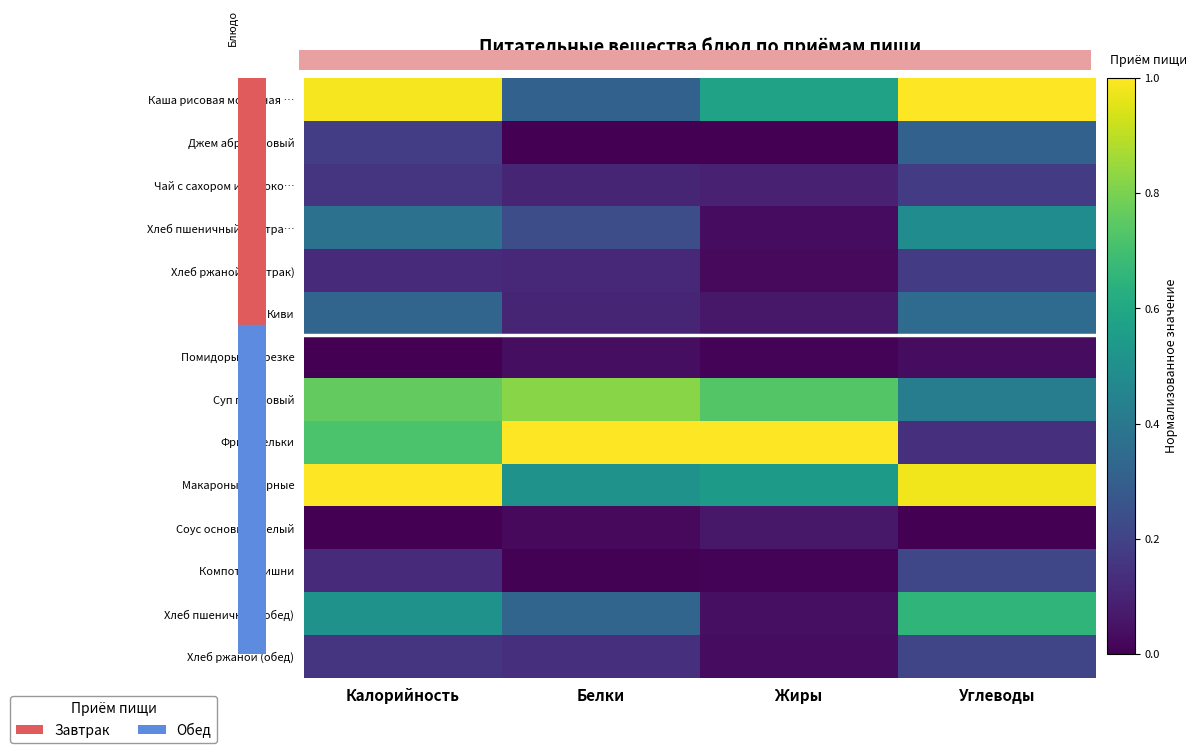

Reading left to right, what are all the values shown in this chart?

Каша рисовая молочная …: Калорийность=1.0	Белки=0.3	Жиры=0.6	Углеводы=1.0
Джем абрикосовый: Калорийность=0.2	Белки=0.0	Жиры=0.0	Углеводы=0.3
Чай с сахором и молоко…: Калорийность=0.2	Белки=0.1	Жиры=0.1	Углеводы=0.2
Хлеб пшеничный (завтра…: Калорийность=0.4	Белки=0.2	Жиры=0.0	Углеводы=0.5
Хлеб ржаной (завтрак): Калорийность=0.1	Белки=0.1	Жиры=0.0	Углеводы=0.2
Киви: Калорийность=0.3	Белки=0.1	Жиры=0.1	Углеводы=0.4
Помидоры в нарезке: Калорийность=0.0	Белки=0.0	Жиры=0.0	Углеводы=0.0
Суп гороховый: Калорийность=0.8	Белки=0.8	Жиры=0.7	Углеводы=0.4
Фрикадельки: Калорийность=0.7	Белки=1.0	Жиры=1.0	Углеводы=0.1
Макароны отварные: Калорийность=1.0	Белки=0.5	Жиры=0.5	Углеводы=1.0
Соус основной белый: Калорийность=0.0	Белки=0.0	Жиры=0.1	Углеводы=0.0
Компот из вишни: Калорийность=0.1	Белки=0.0	Жиры=0.0	Углеводы=0.2
Хлеб пшеничный (обед): Калорийность=0.5	Белки=0.3	Жиры=0.0	Углеводы=0.7
Хлеб ржаной (обед): Калорийность=0.2	Белки=0.1	Жиры=0.0	Углеводы=0.2